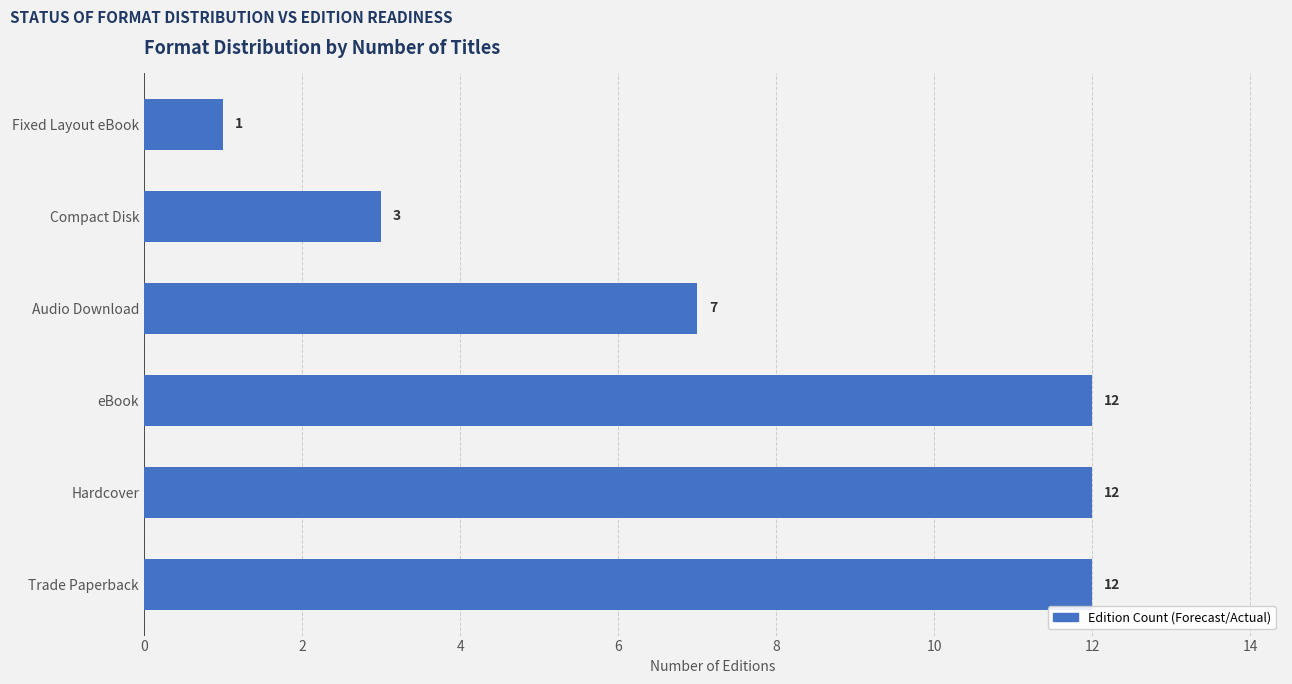

Which has a higher value, Fixed Layout eBook or Trade Paperback?

Trade Paperback